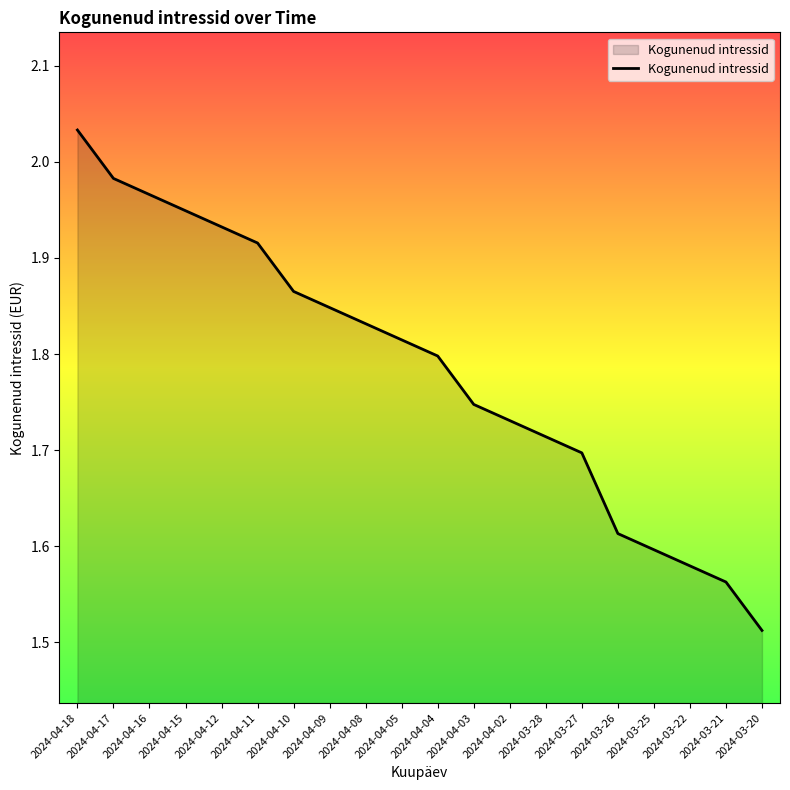

The chart shows a value of 1.6 at 2024-03-22. True or false?

True